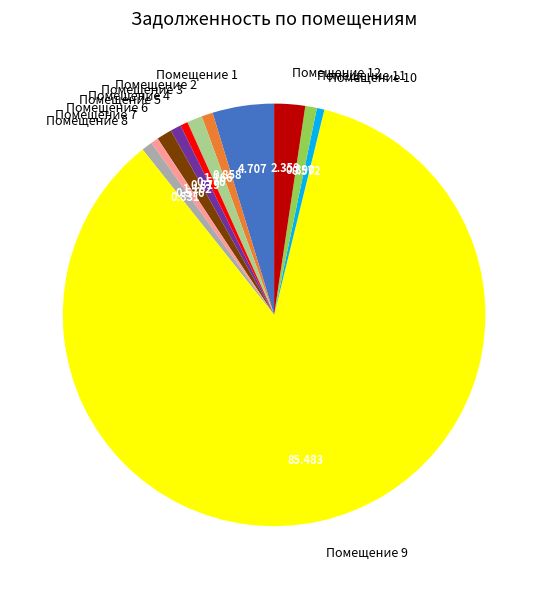

Count the number of slices in the pie.

12